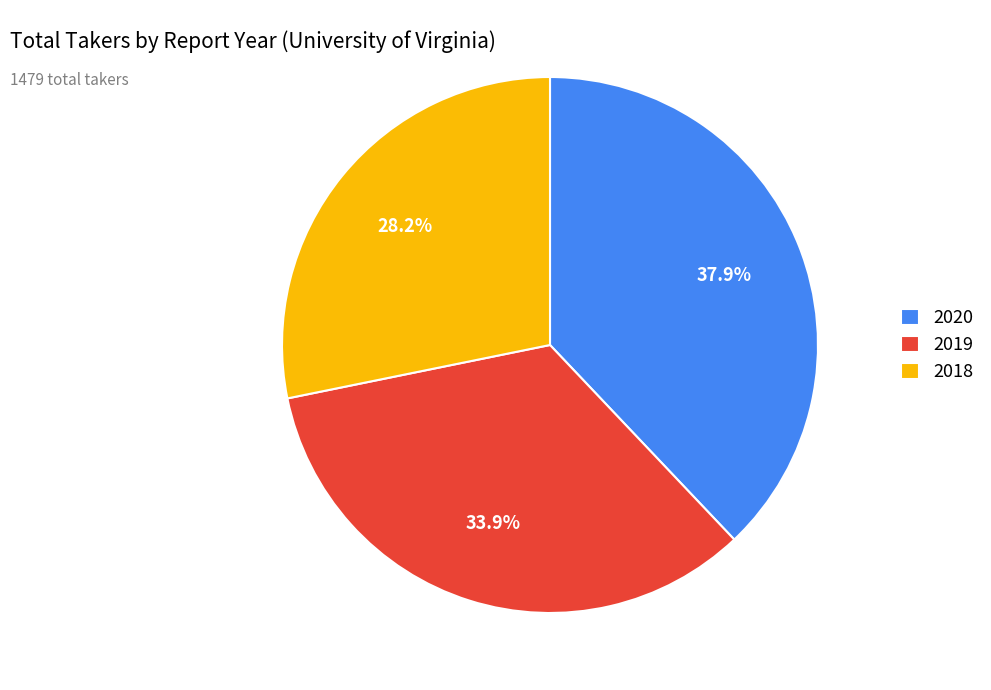

How many slices are in this pie chart?

3